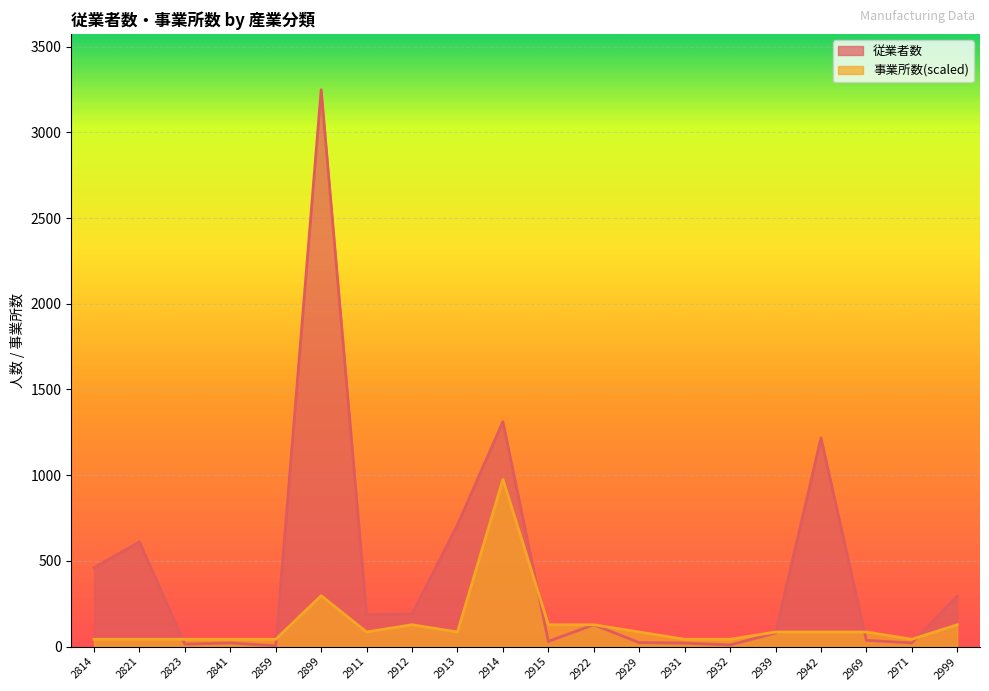

Where is the first local minimum for 従業者数?

2823